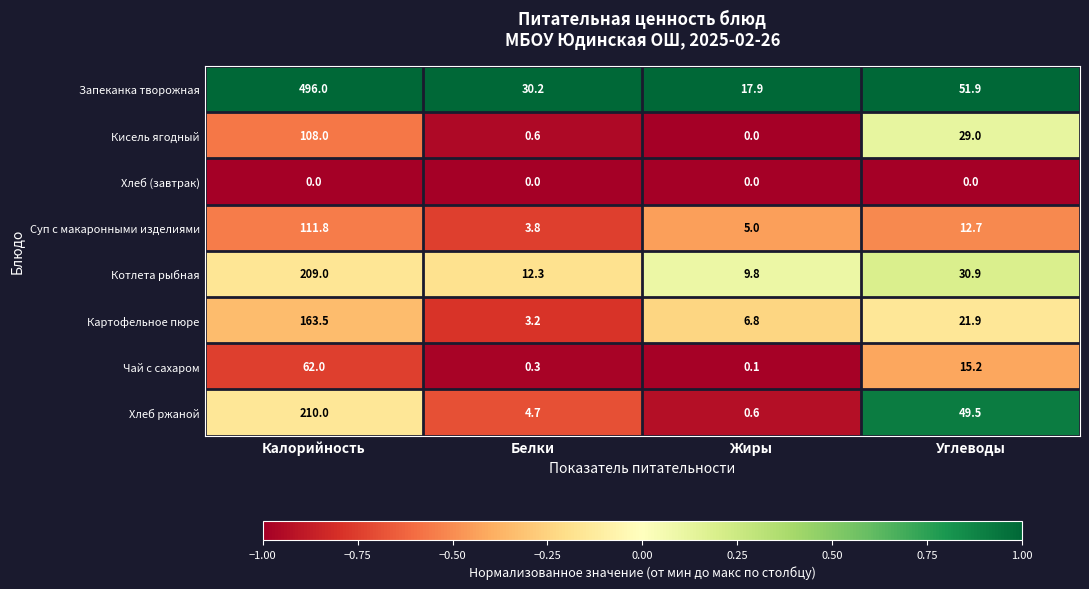

What is the total value across all series at Белки?

55.1